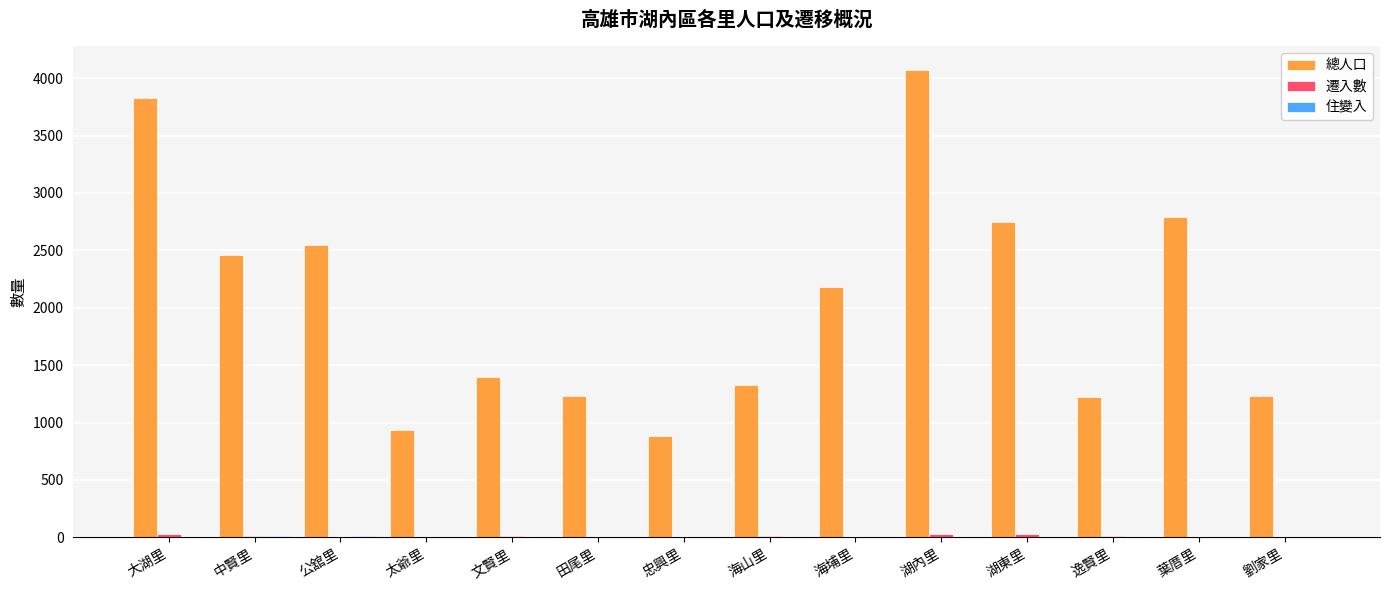

Is it true that 總人口 equals 935 at 太爺里?

True